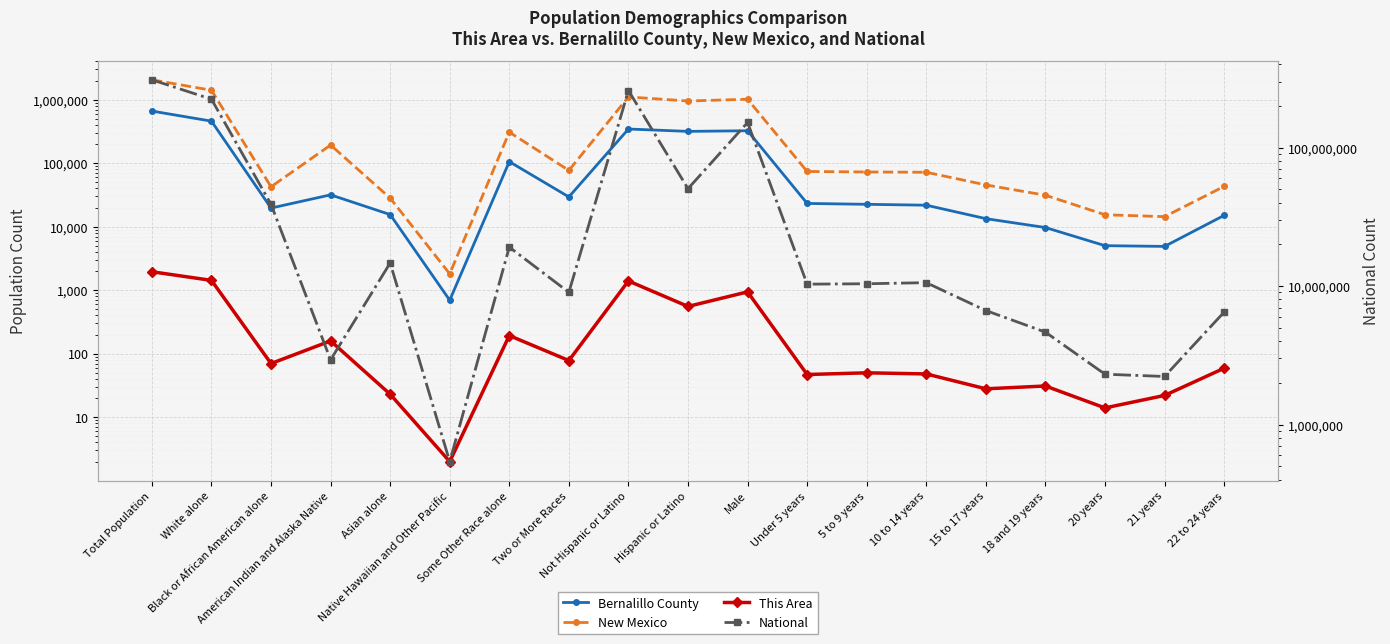

True or false: New Mexico and National cross at least once.

False